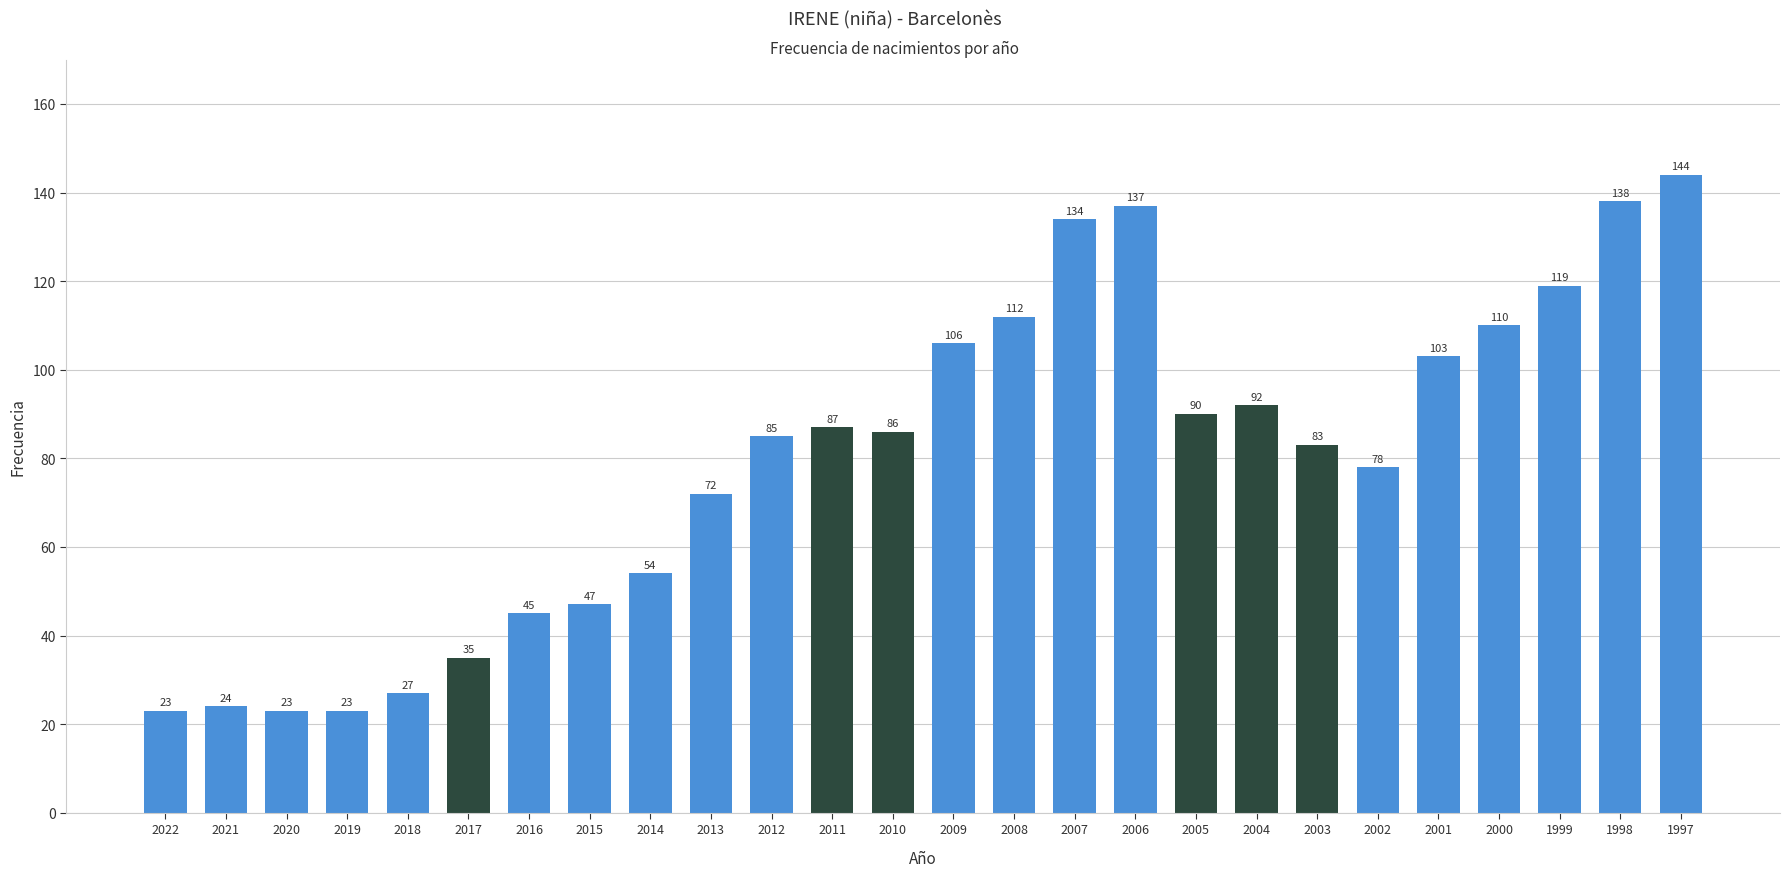

Reading left to right, transcribe all the data shown in this chart.

23	24	23	23	27	35	45	47	54	72	85	87	86	106	112	134	137	90	92	83	78	103	110	119	138	144